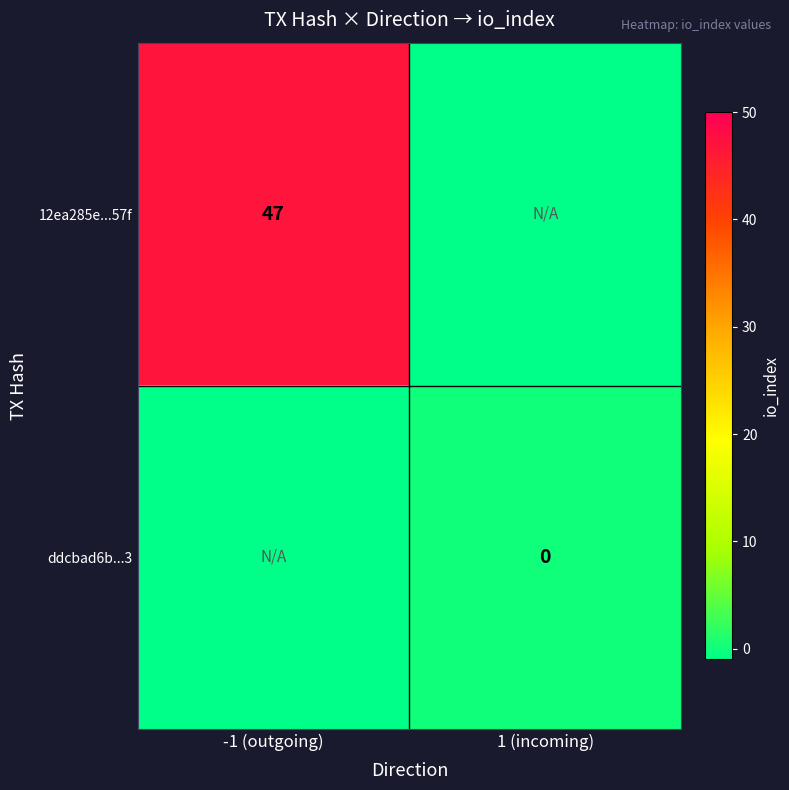

What is the difference between the highest and lowest values at 1 (incoming)?

1